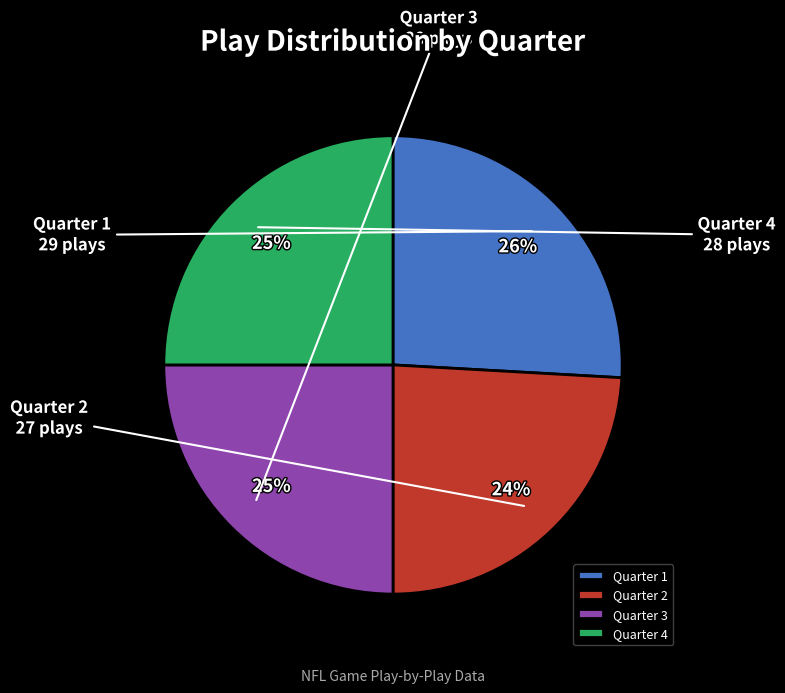

Count the number of slices in the pie.

4